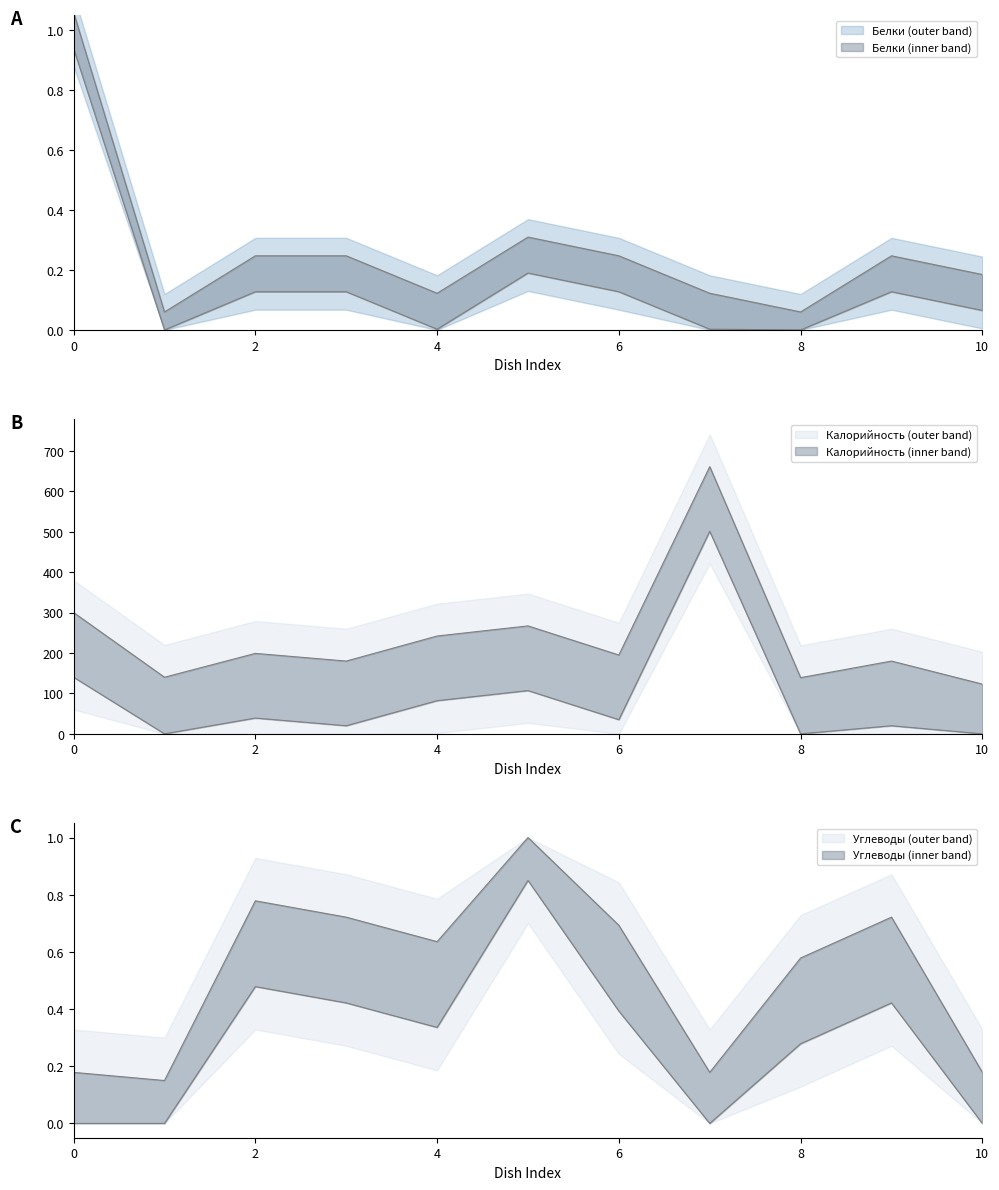

What is the average value of the Калорийность series?

238.7